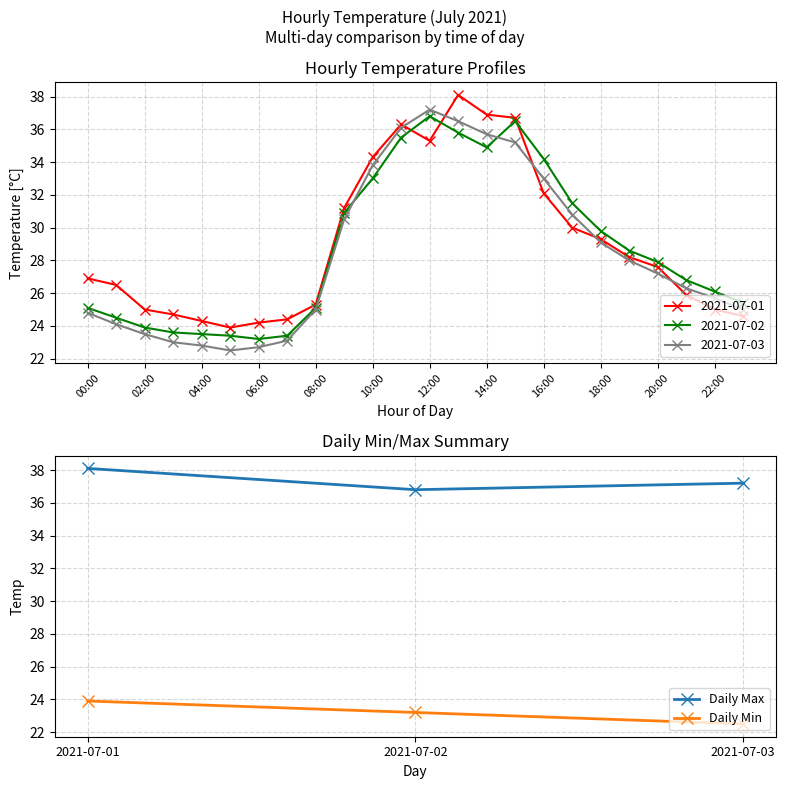

List the labels in order of Daily Min value, smallest first.

2021-07-03, 2021-07-02, 2021-07-01